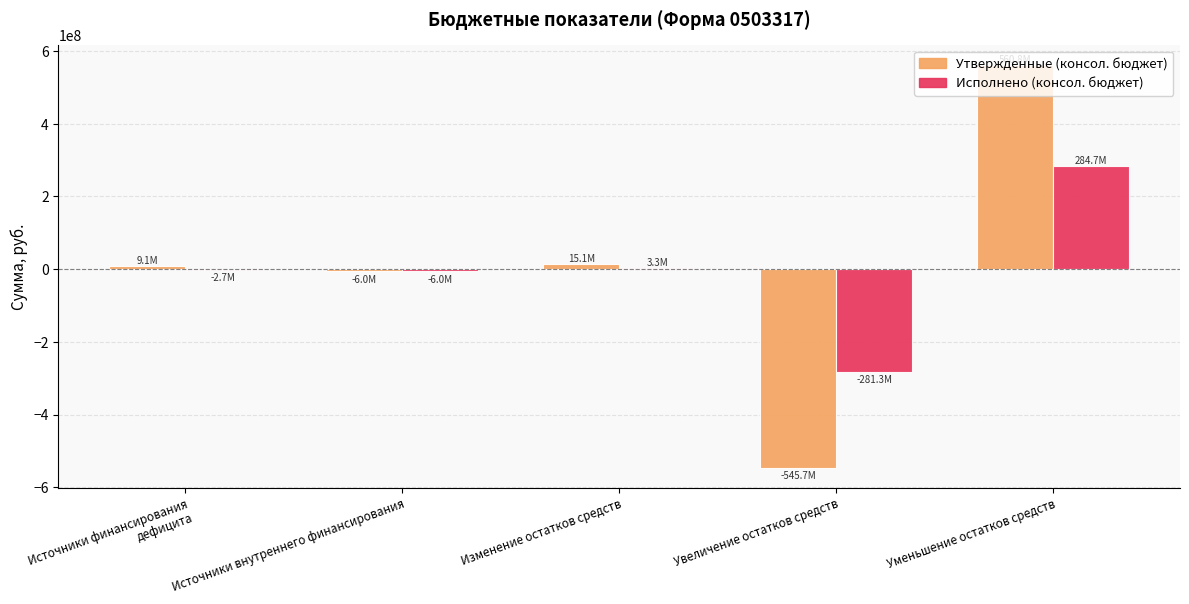

The Исполнено (консол. бюджет) series shows 63882407.6 at Уменьшение остатков средств. True or false?

False